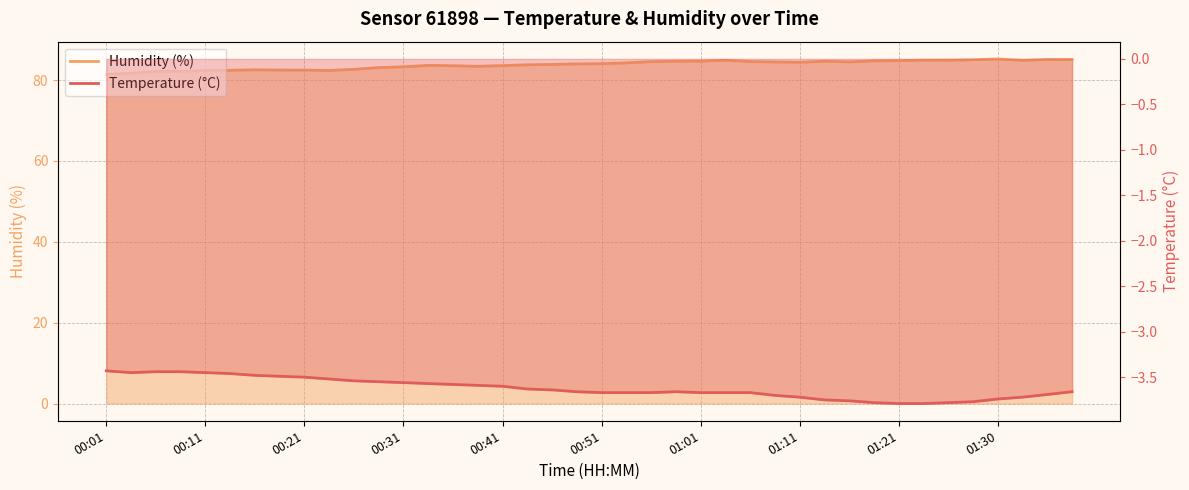

What is the value of the Temperature (°C) point at the 28th from the left?

-3.7